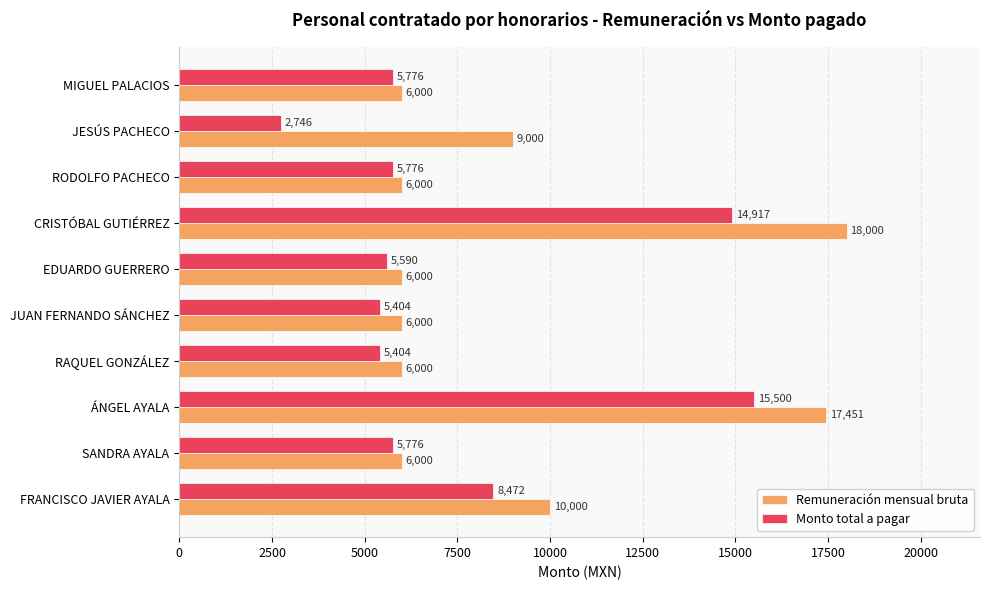

List the series in order of their overall mean, highest first.

Remuneración mensual bruta, Monto total a pagar